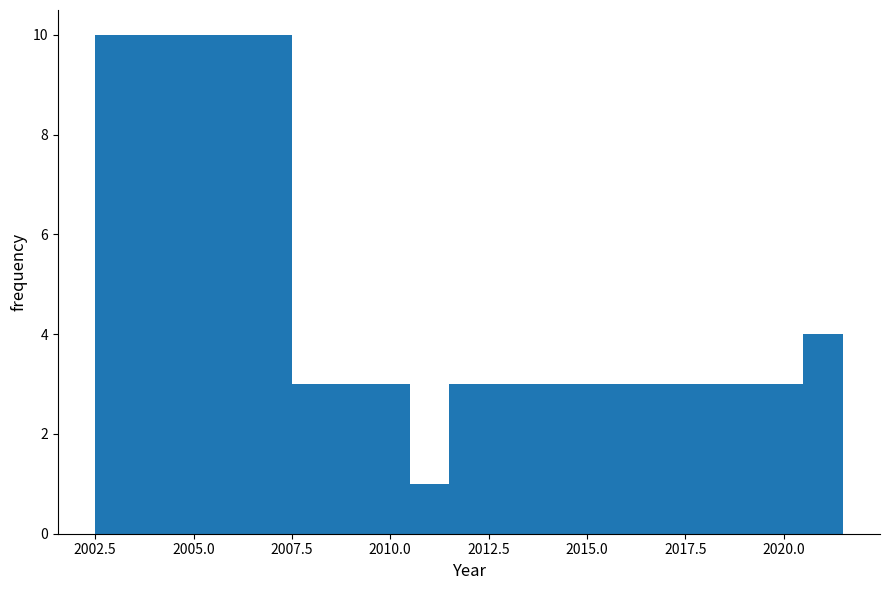

Around what value on the x-axis is the tallest bar? Give the approximate position of its centre, as read against the axis.

2005.0